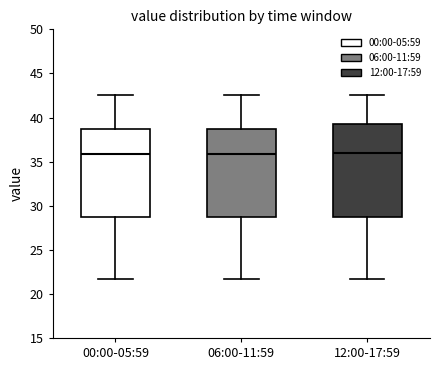

Reading left to right, read every box against the y-axis: the position of its median line, the range the box covers, and the ends of its whiskers. The values are not printed on the chart, so give them approximately, as read against the axis.

00:00-05:59: median 36.0, box 28.5 to 38.5, whiskers 21.5 to 42.5
06:00-11:59: median 36.0, box 28.5 to 38.5, whiskers 21.5 to 42.5
12:00-17:59: median 36.0, box 28.5 to 39.0, whiskers 21.5 to 42.5